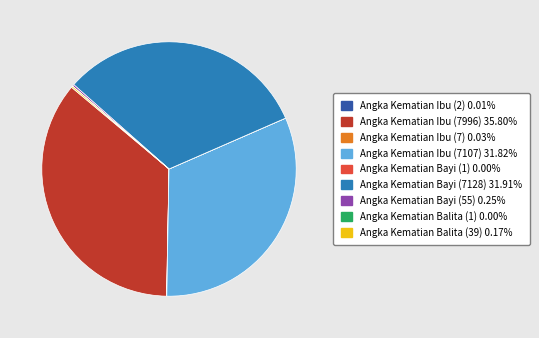

Is there any slice that represents more than half of the pie?

No